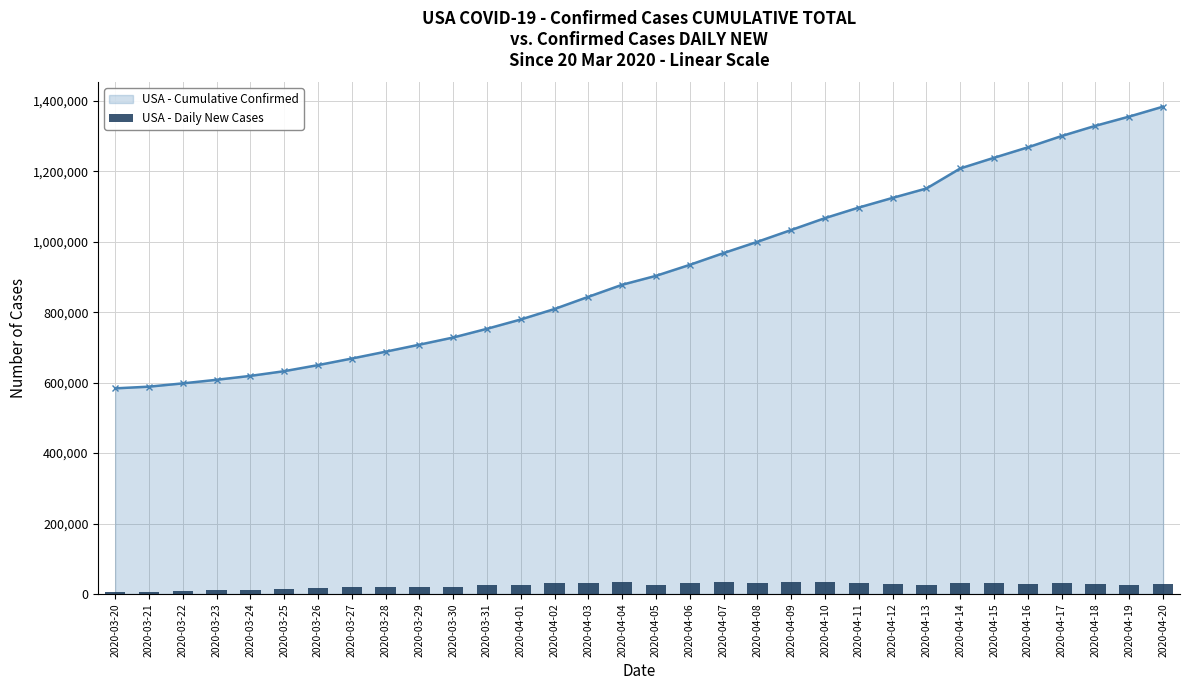

What is the average value?

24280